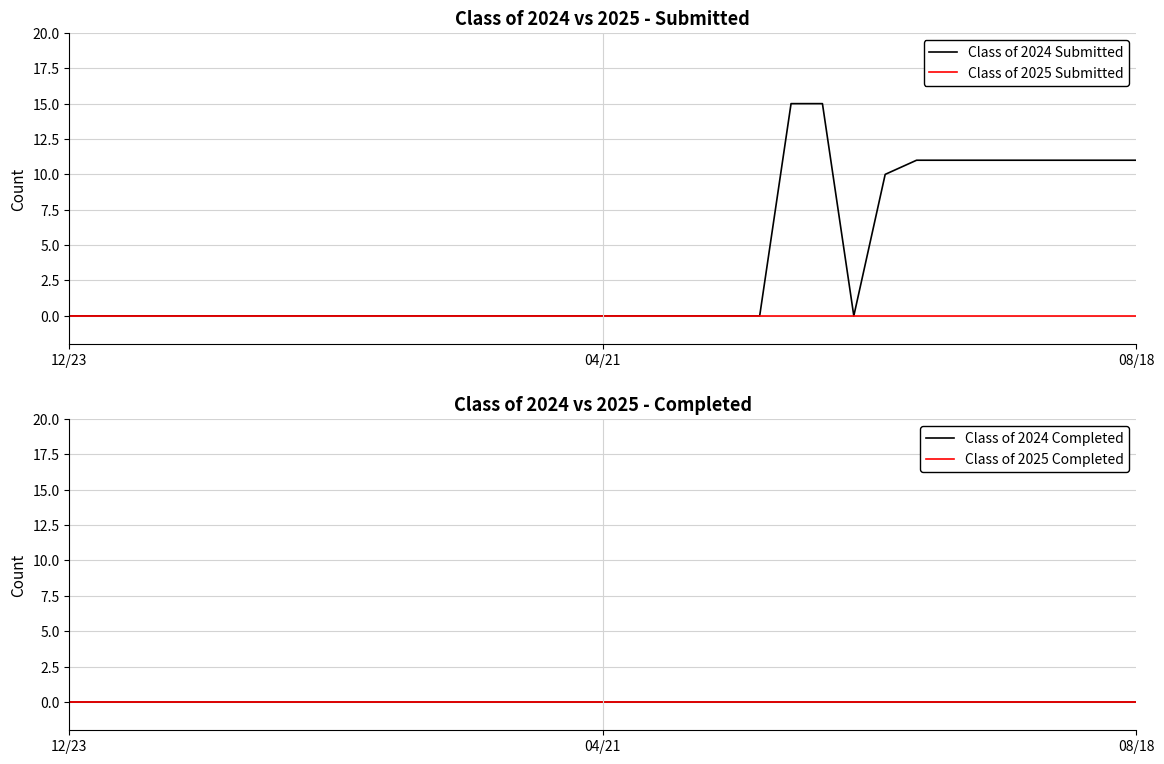

At which label does Class of 2024 Completed reach its minimum?

12/23